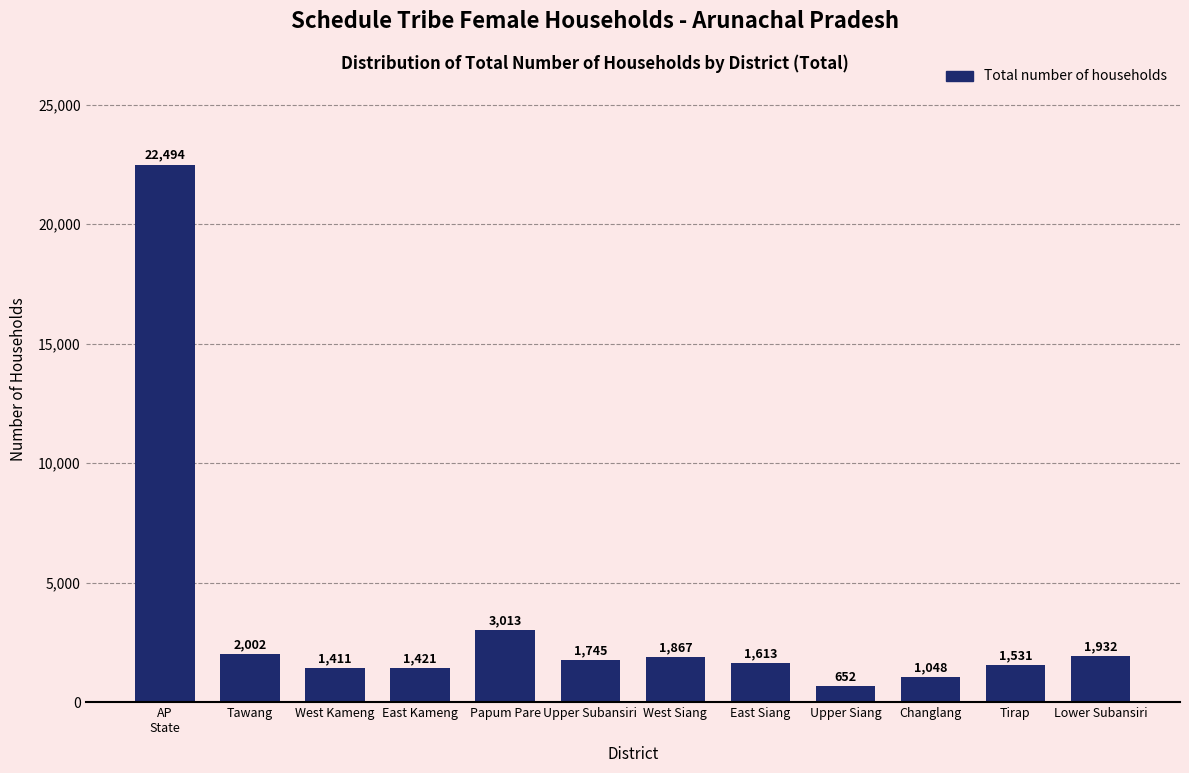

Reading left to right, what are all the values shown in this chart?

22494	2002	1411	1421	3013	1745	1867	1613	652	1048	1531	1932